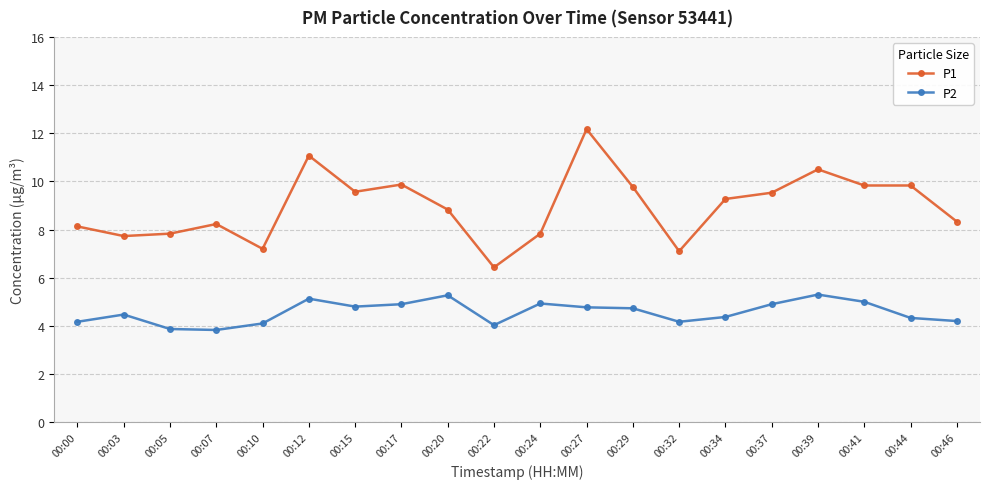

True or false: P2 and P1 cross at least once.

False